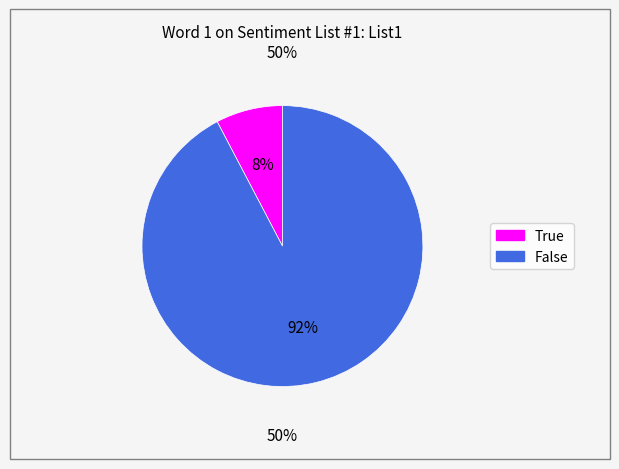

Which slice is the smallest?

True